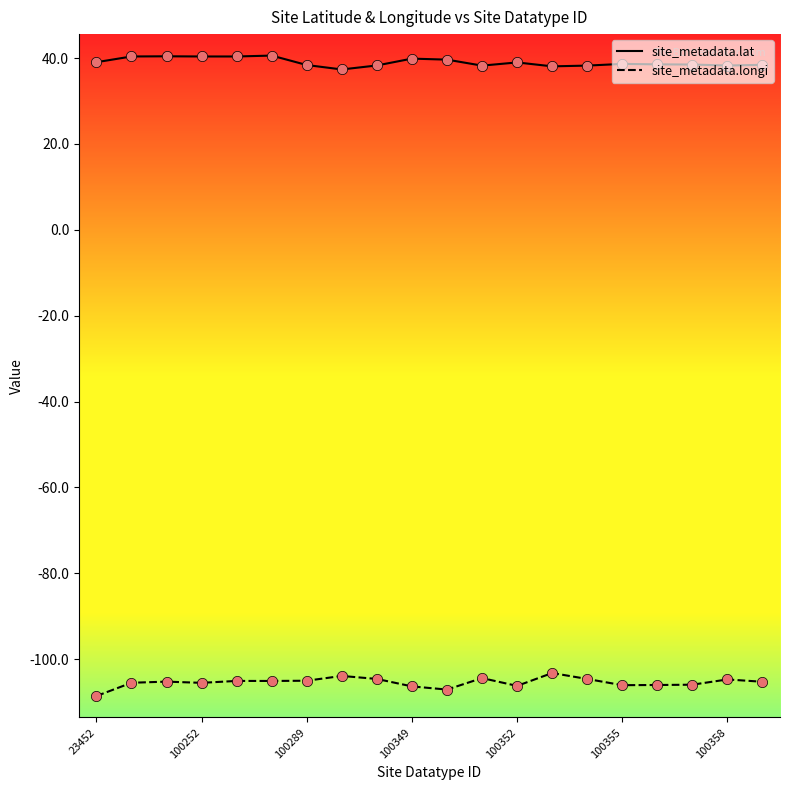

Which series has the largest total across all categories?

site_metadata.lat